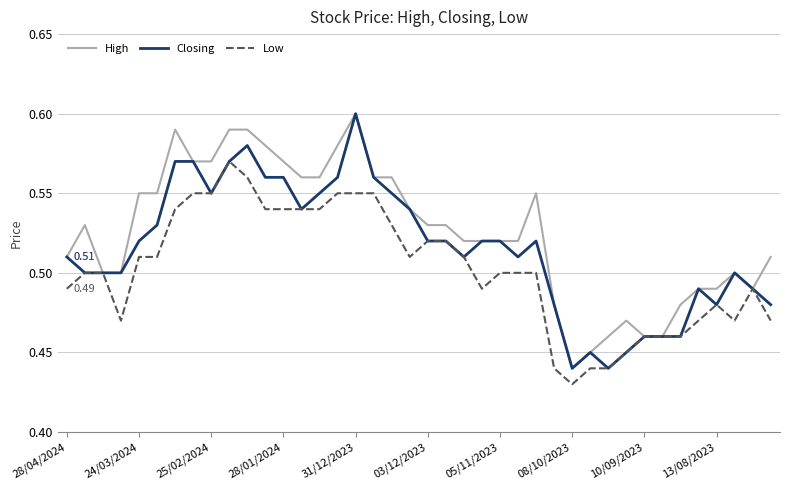

Which series has the largest total across all categories?

High